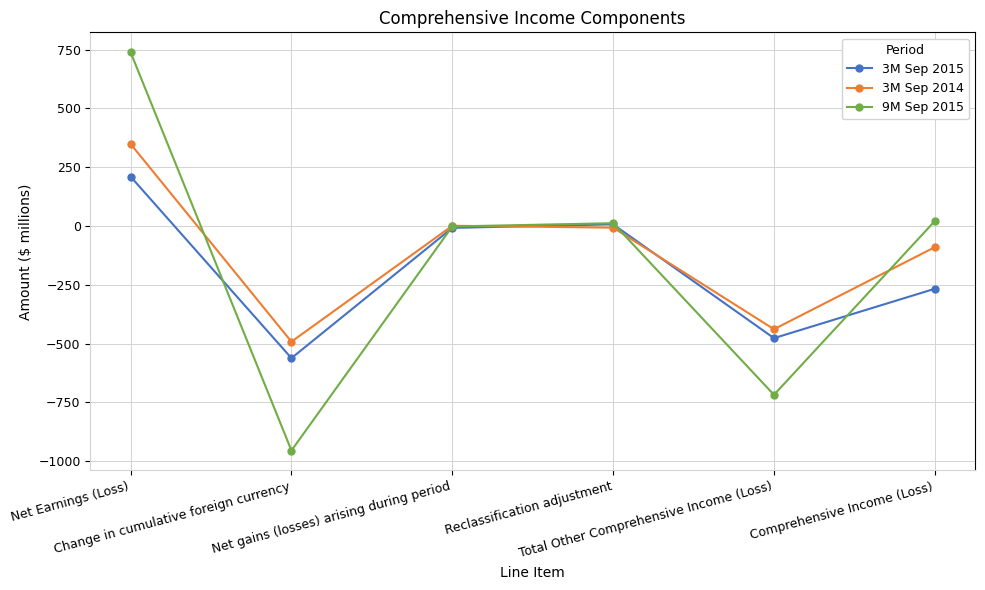

Where is the first local minimum for 3M Sep 2015?

Change in cumulative foreign currency